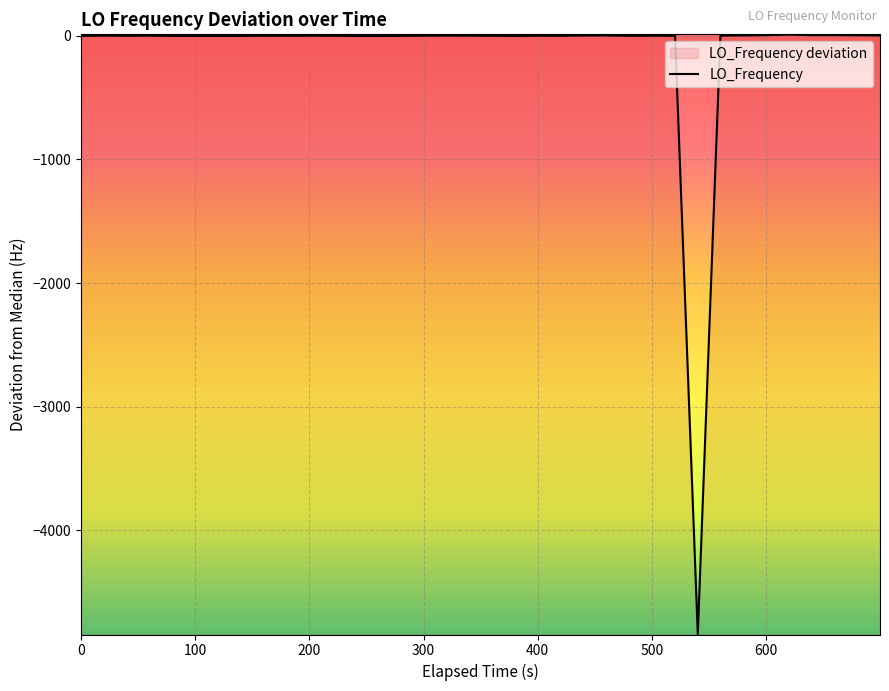

How many interior local valleys (lower than both neighbors) does the data have?

7